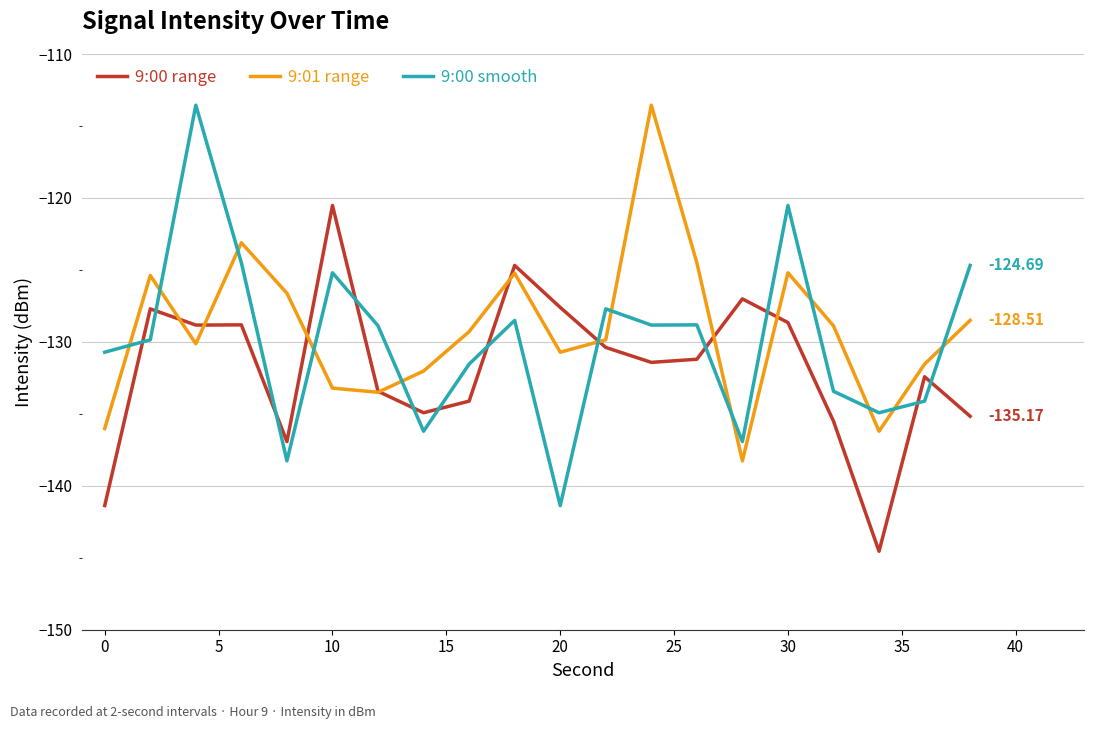

What is the minimum value for 9:00 range?

-144.6